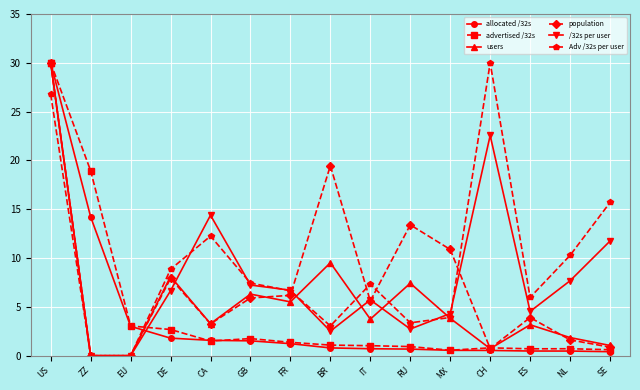

What value does the Adv /32s per user series have at CA?

12.3